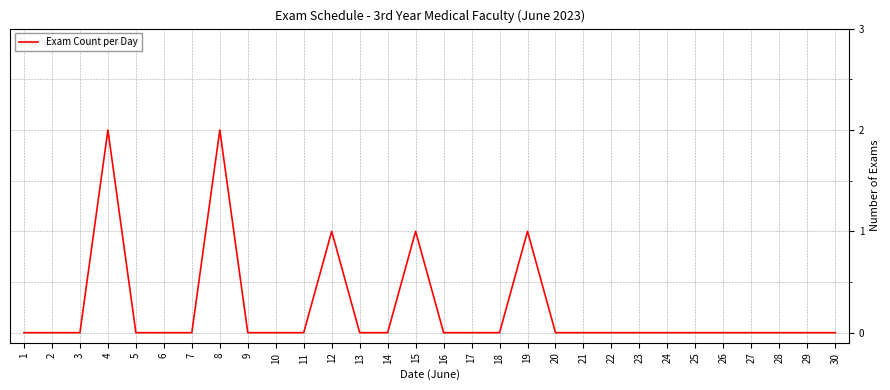

What is the maximum value shown in the chart?

2